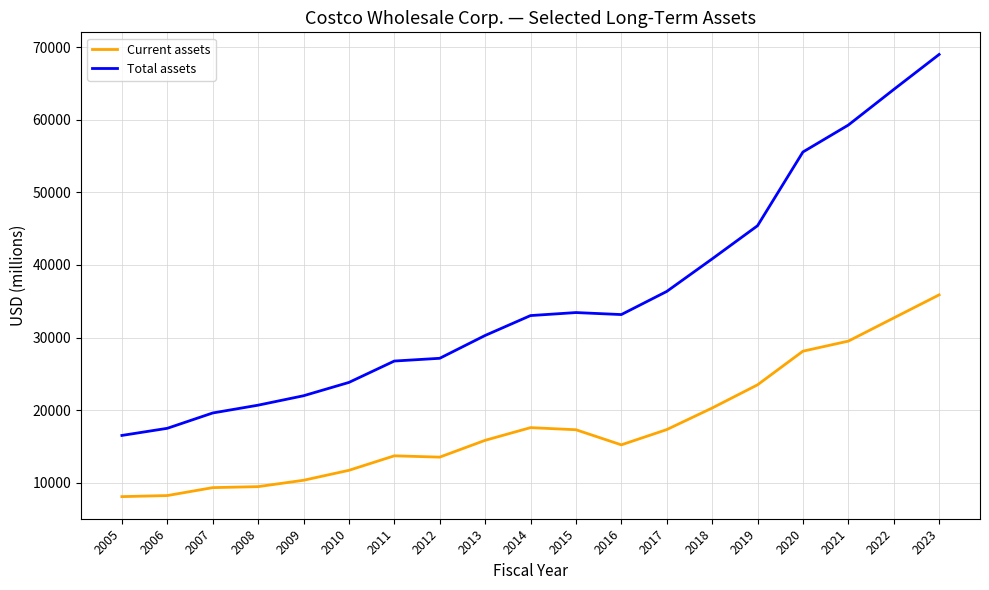

List the series in order of their overall mean, highest first.

Total assets, Current assets